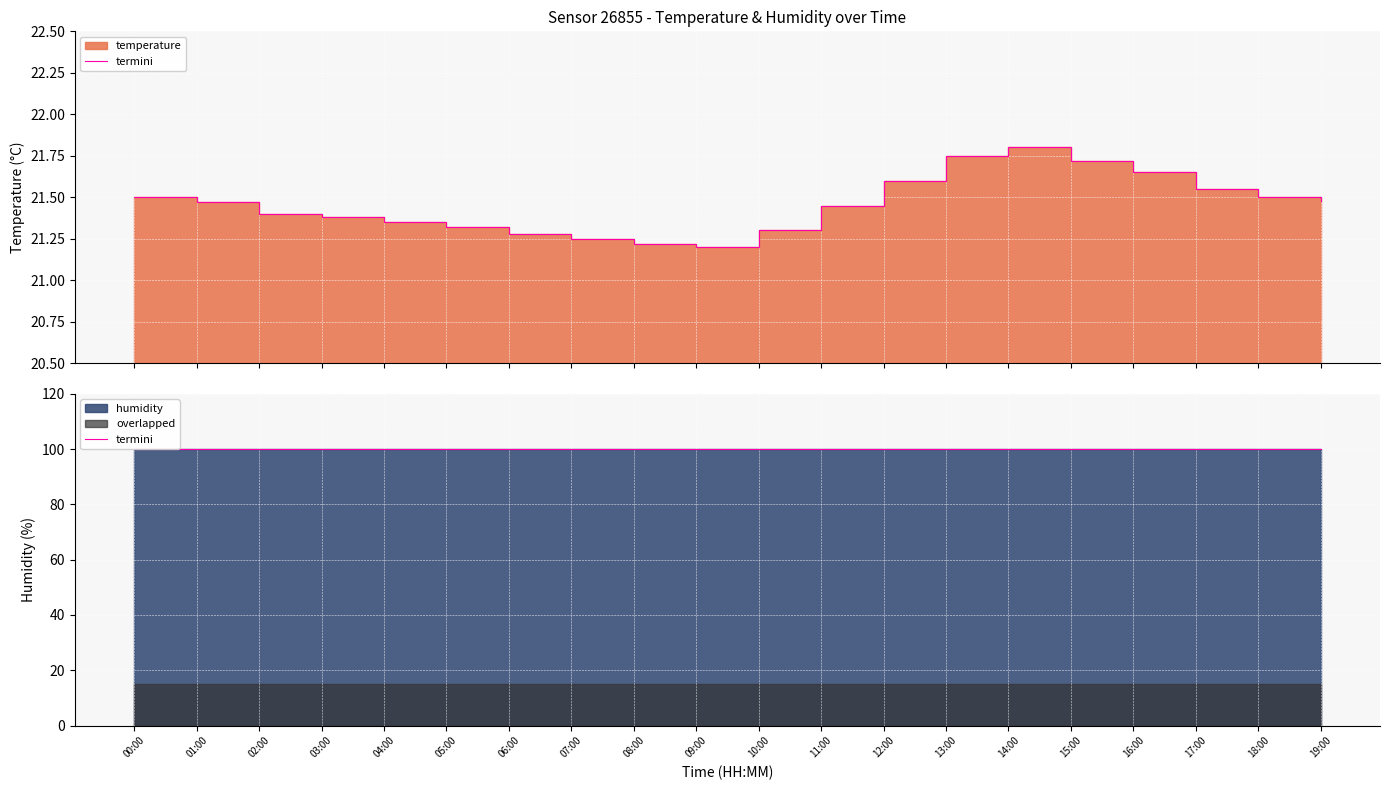

Reading right to left, extract all data points from this chart.

21.5	21.5	21.6	21.6	21.7	21.8	21.8	21.6	21.4	21.3	21.2	21.2	21.2	21.3	21.3	21.4	21.4	21.4	21.5	21.5